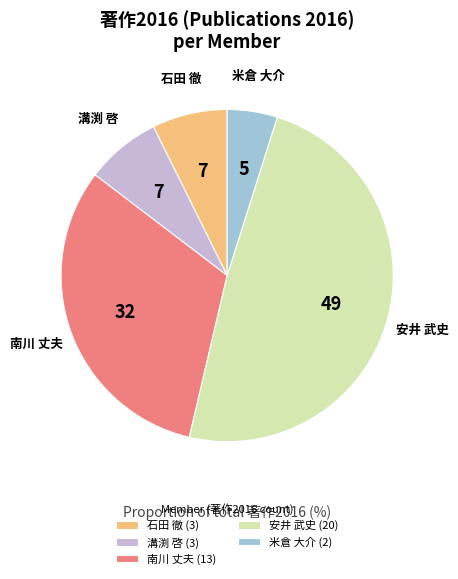

Do 溝渕 啓 (3) and 米倉 大介 (2) together represent more than half of the pie?

No